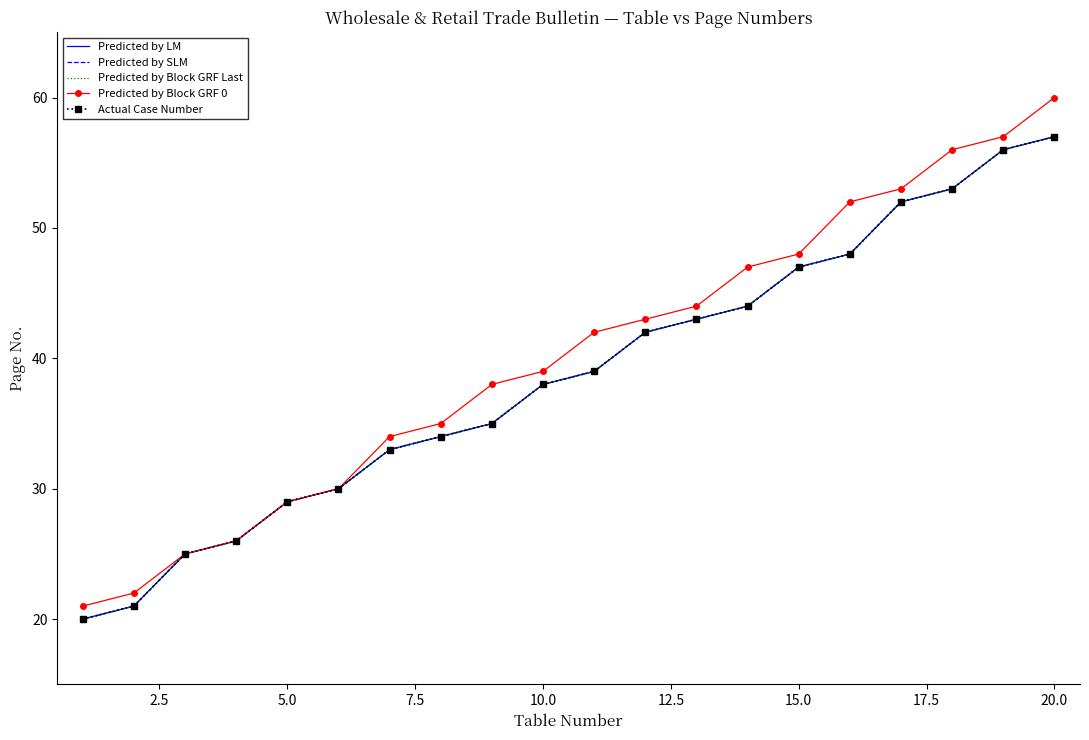

How many data points does each series have?

20